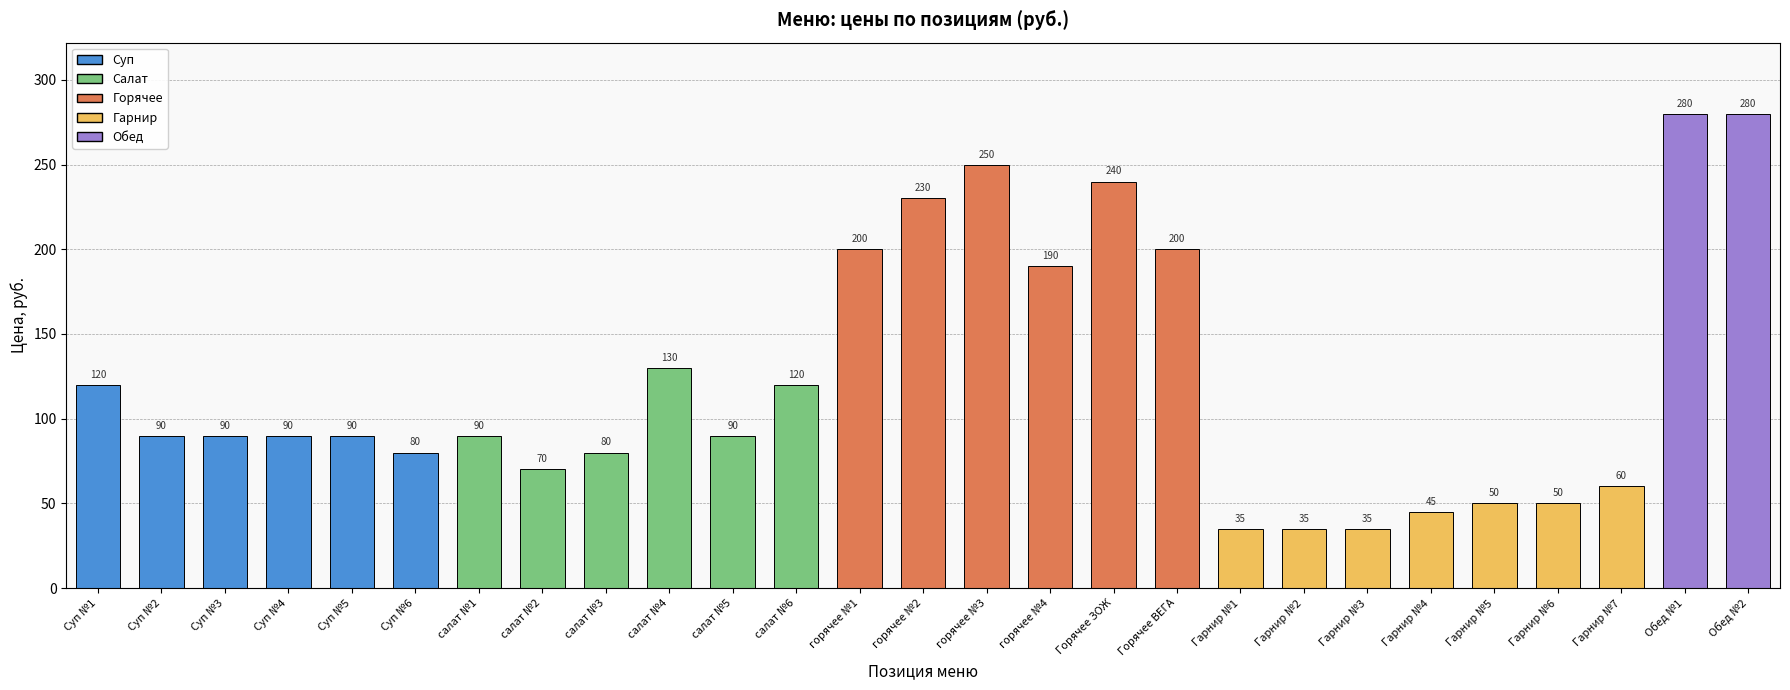

What is the label of the 24th bar from the right?

Суп №4